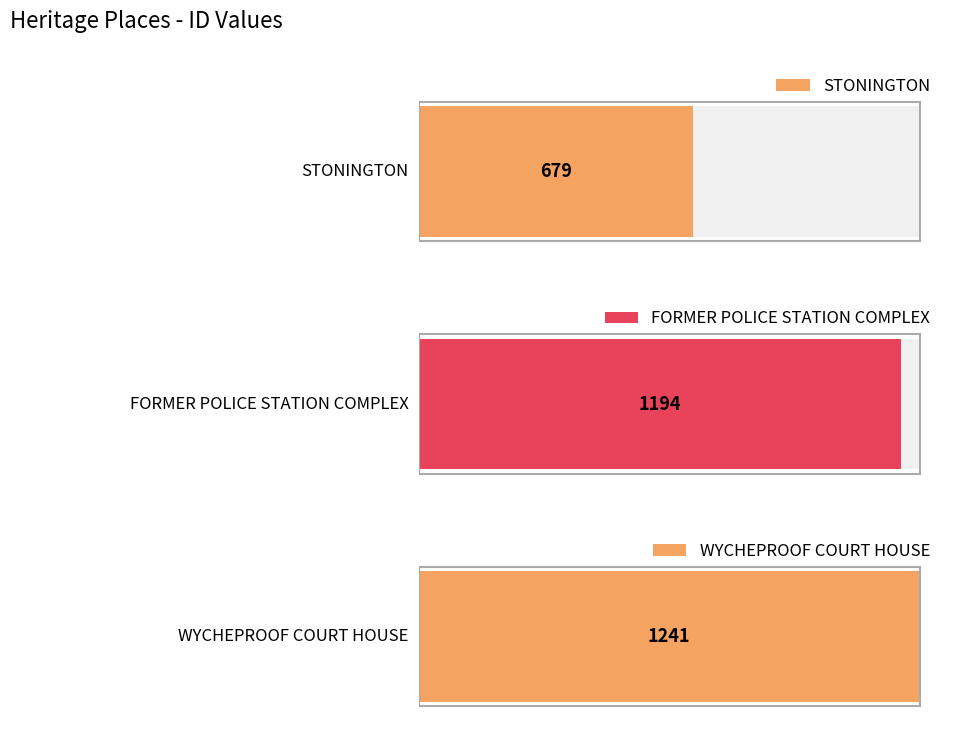

True or false: the data shows 1110 at STONINGTON.

False